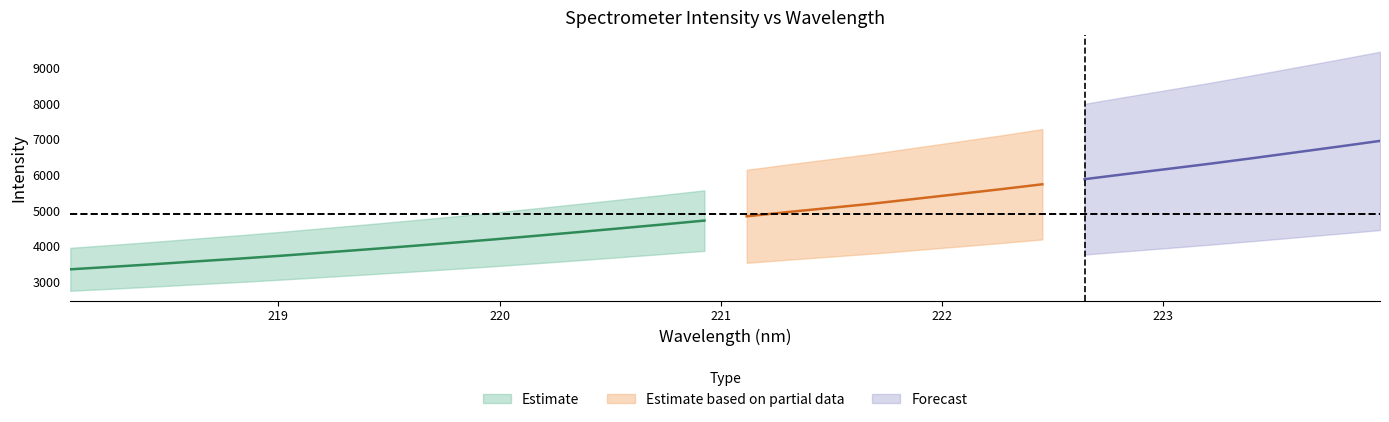

Does the chart display data point markers on the line(s)?

No